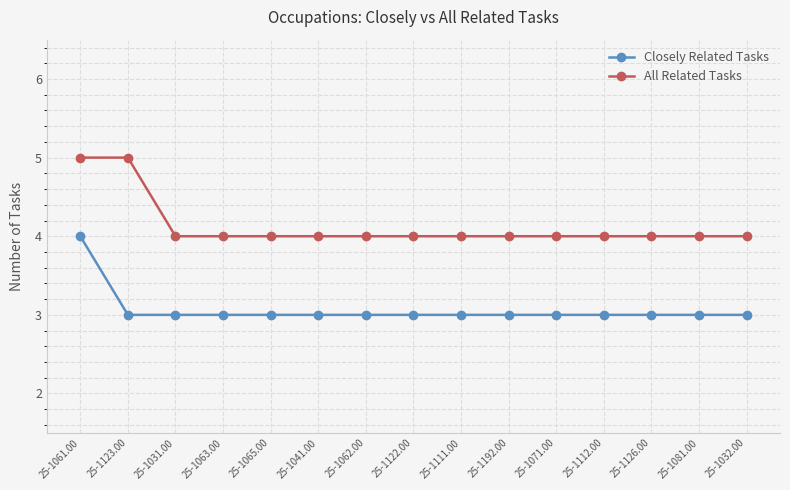

What are all the series names shown in the legend?

Closely Related Tasks, All Related Tasks